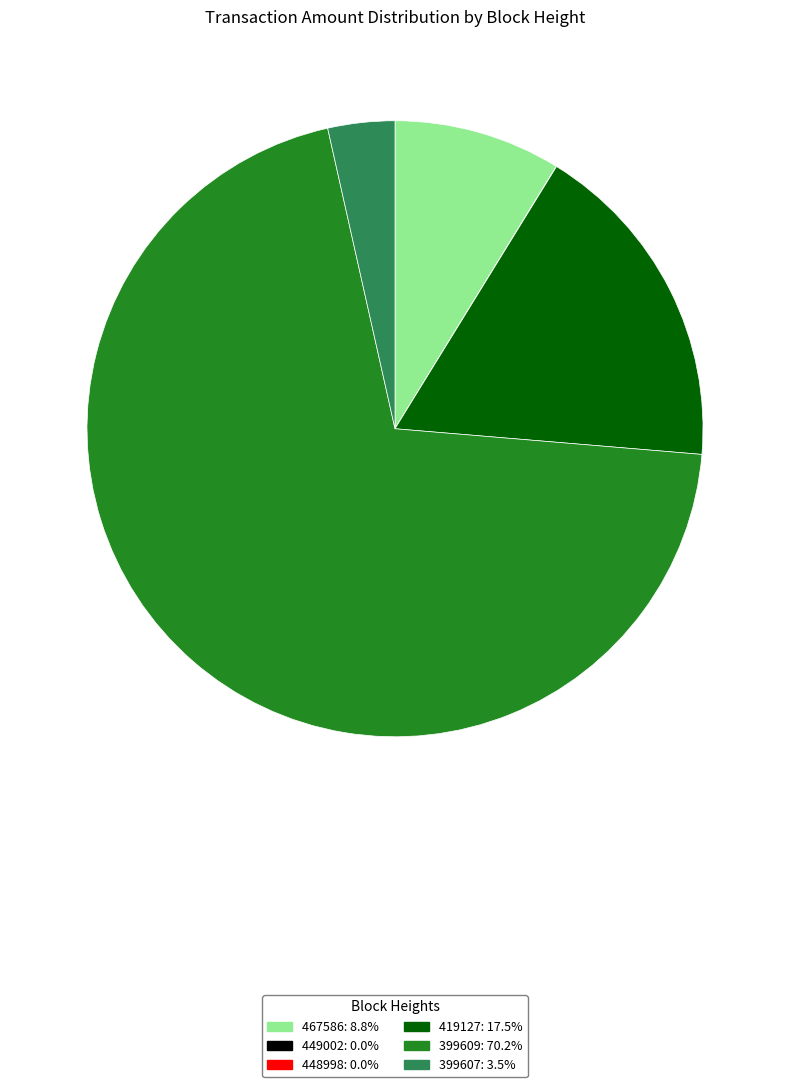

Is there a majority slice in this chart?

Yes